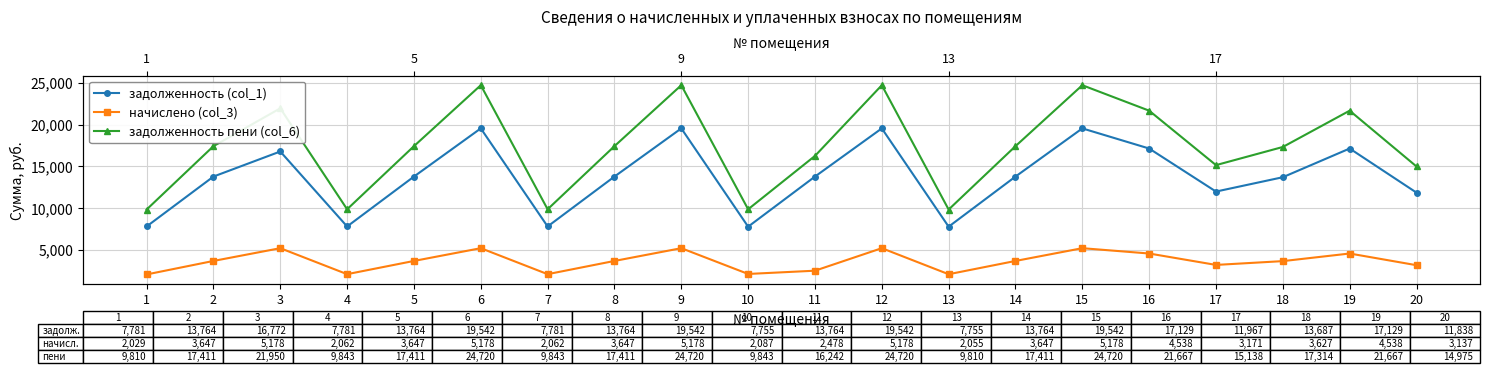

Which category has the highest value in the задолженность пени (col_6) series?

6